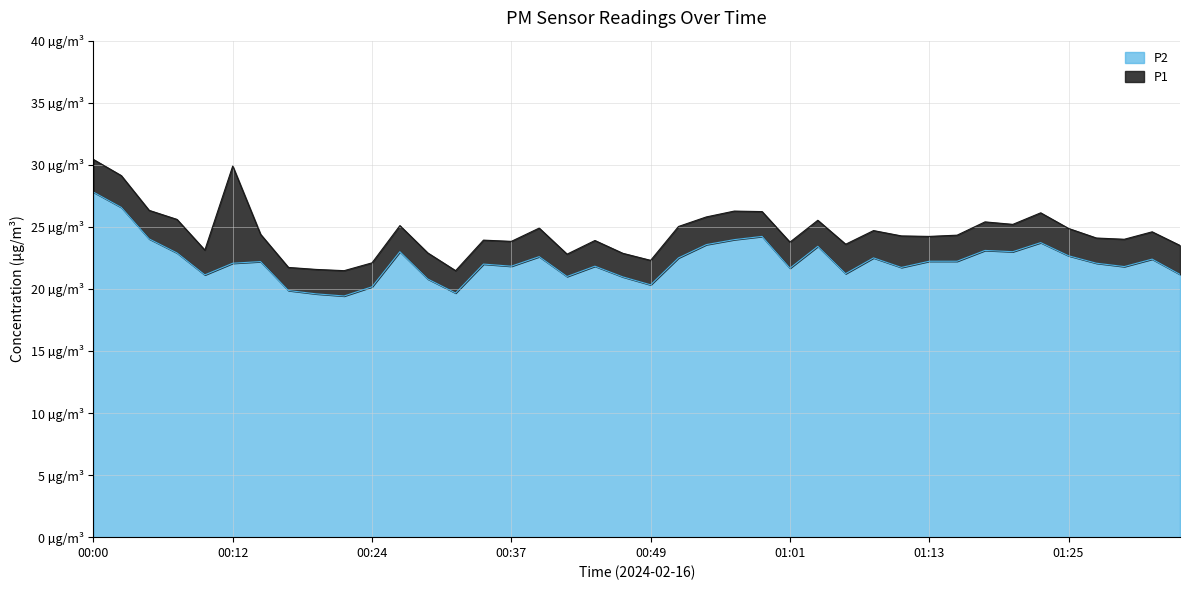

Is it true that P2 equals 13.0 at 01:23?

False